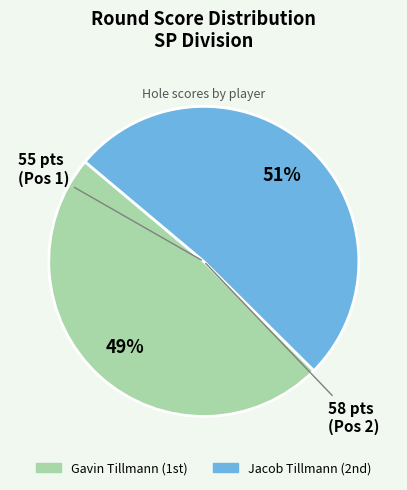

Rank the categories by value from lowest to highest.

Gavin Tillmann, Jacob Tillmann